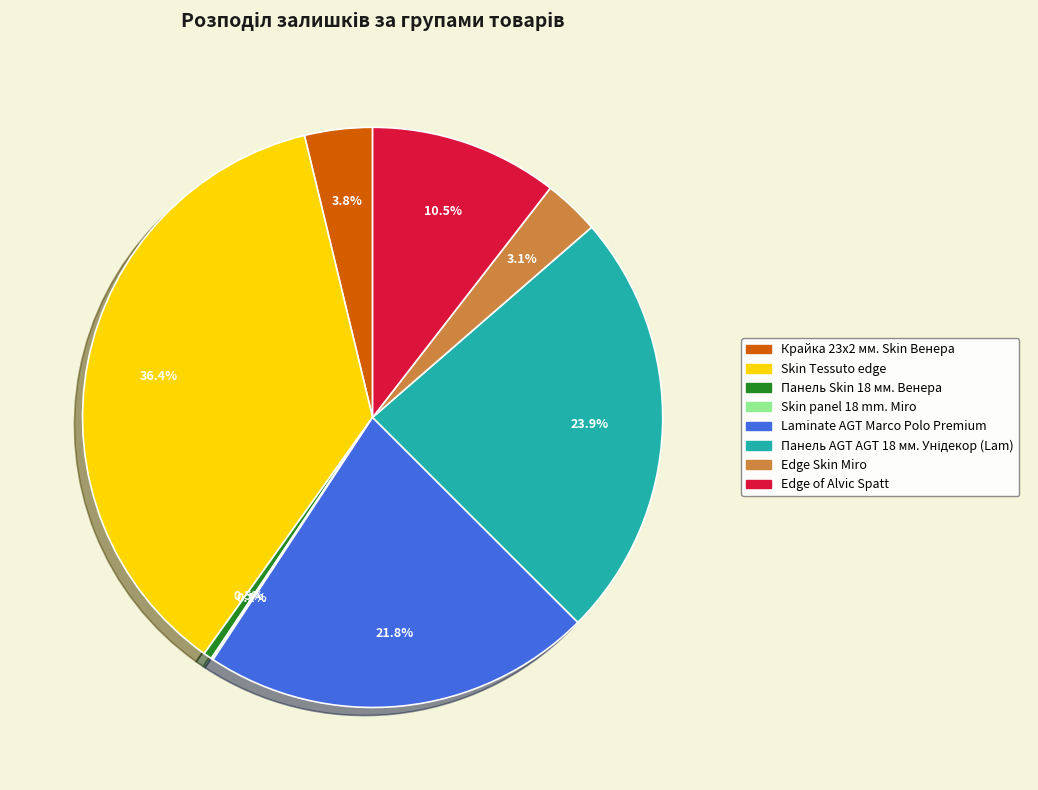

Does any single category account for the majority?

No